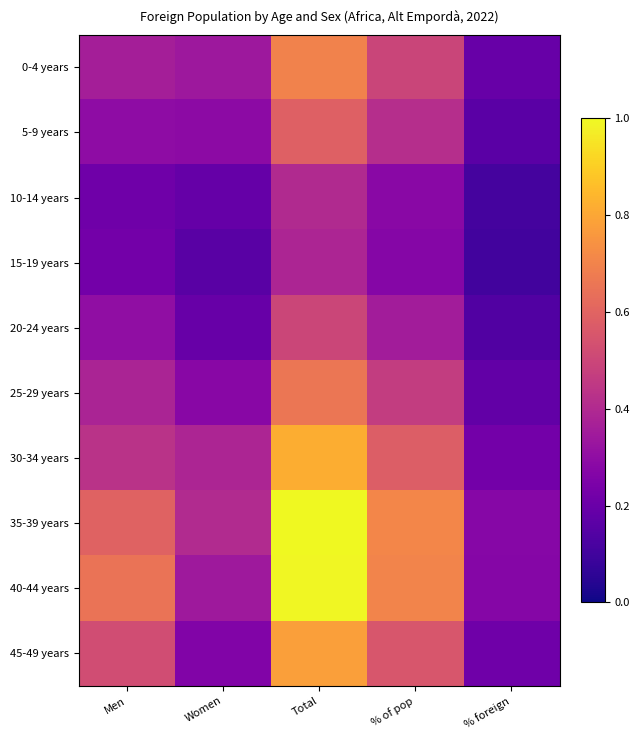

Reading left to right, extract all data points from this chart.

0-4 years: Men=0.4	Women=0.3	Total=0.7	% of pop=0.5	% foreign=0.2
5-9 years: Men=0.3	Women=0.3	Total=0.6	% of pop=0.4	% foreign=0.2
10-14 years: Men=0.2	Women=0.2	Total=0.4	% of pop=0.3	% foreign=0.1
15-19 years: Men=0.2	Women=0.2	Total=0.4	% of pop=0.3	% foreign=0.1
20-24 years: Men=0.3	Women=0.2	Total=0.5	% of pop=0.4	% foreign=0.1
25-29 years: Men=0.4	Women=0.3	Total=0.7	% of pop=0.5	% foreign=0.2
30-34 years: Men=0.4	Women=0.4	Total=0.8	% of pop=0.6	% foreign=0.2
35-39 years: Men=0.6	Women=0.4	Total=1.0	% of pop=0.7	% foreign=0.3
40-44 years: Men=0.7	Women=0.3	Total=1.0	% of pop=0.7	% foreign=0.3
45-49 years: Men=0.5	Women=0.3	Total=0.8	% of pop=0.6	% foreign=0.2